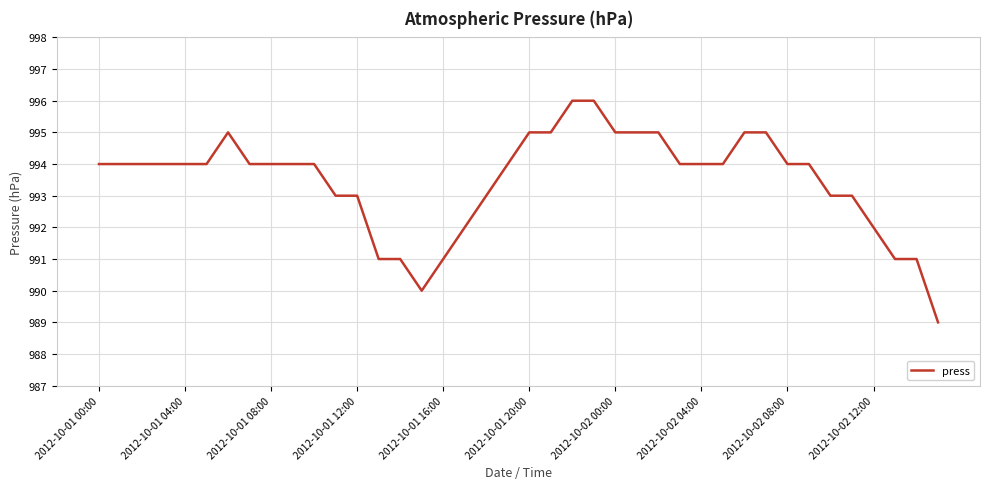

What is the difference between the maximum and minimum values?

7